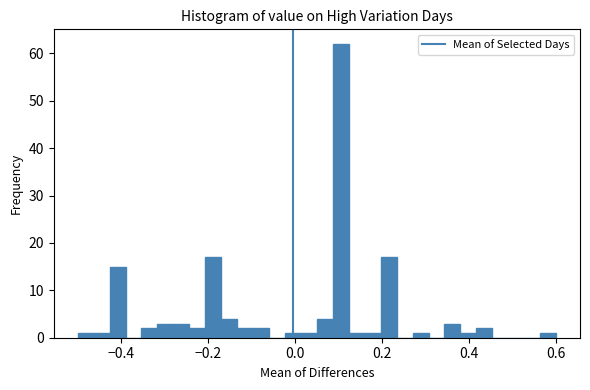

Read against the x-axis, roughly where is the centre of the tallest bar?

0.10